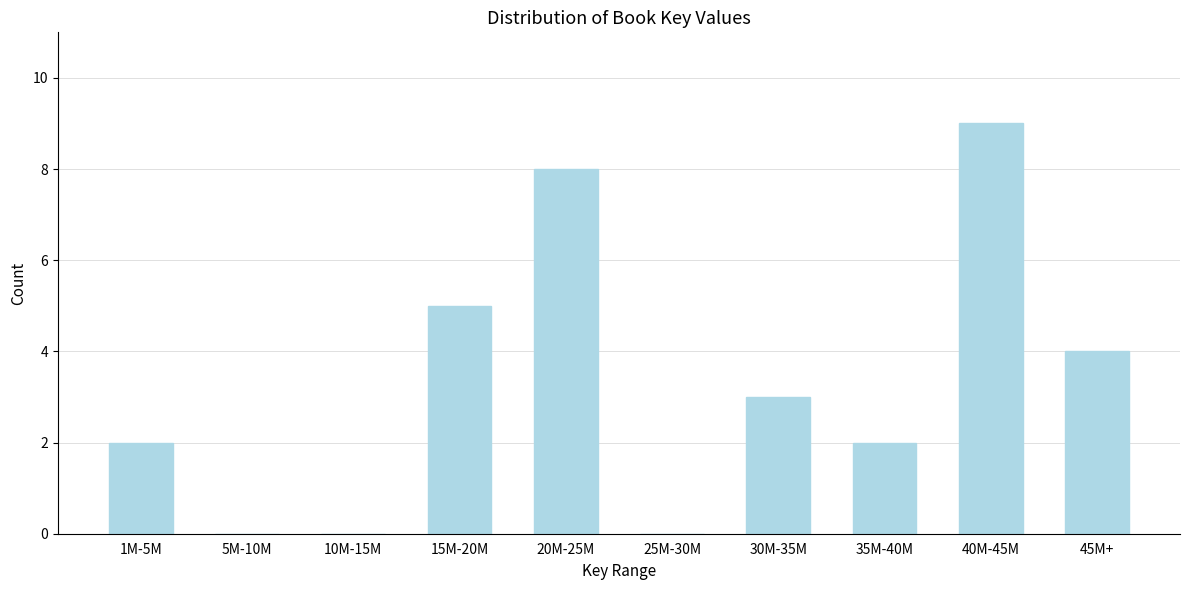

Reading left to right, what are all the values shown in this chart?

1M-5M=2	5M-10M=0	10M-15M=0	15M-20M=5	20M-25M=8	25M-30M=0	30M-35M=3	35M-40M=2	40M-45M=9	45M+=4